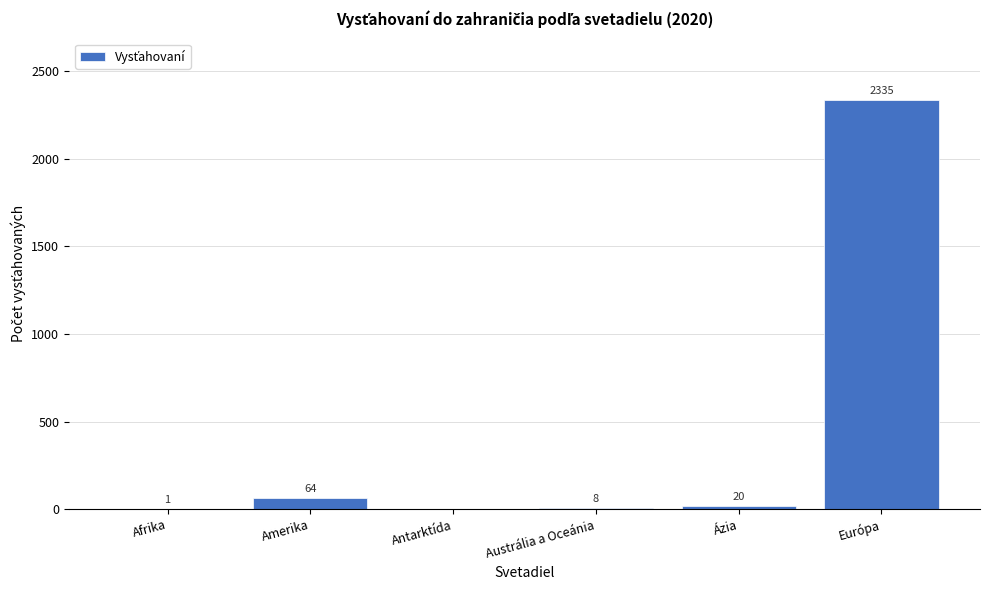

Reading left to right, extract all data points from this chart.

Afrika=1	Amerika=64	Antarktída=0	Austrália a Oceánia=8	Ázia=20	Európa=2335